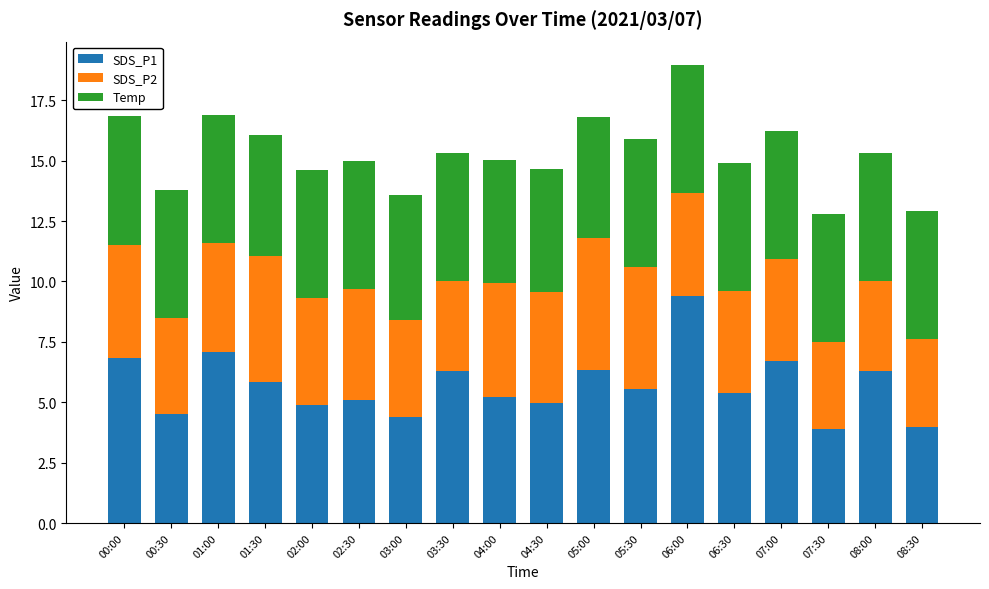

What is the sum of the SDS_P1 values at 05:30 and 01:30?

11.4